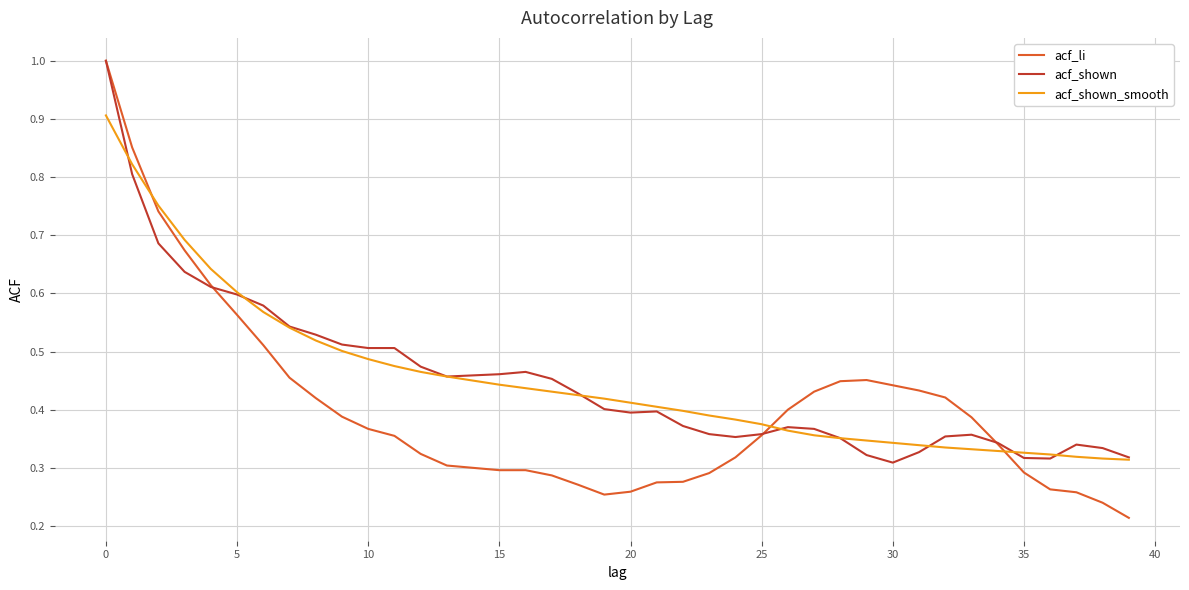

What is the greatest value displayed?

1.0